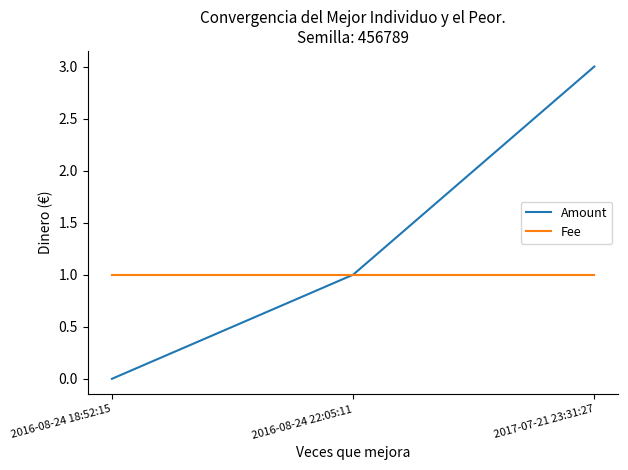

At which category is the sum across all series the highest?

2017-07-21 23:31:27